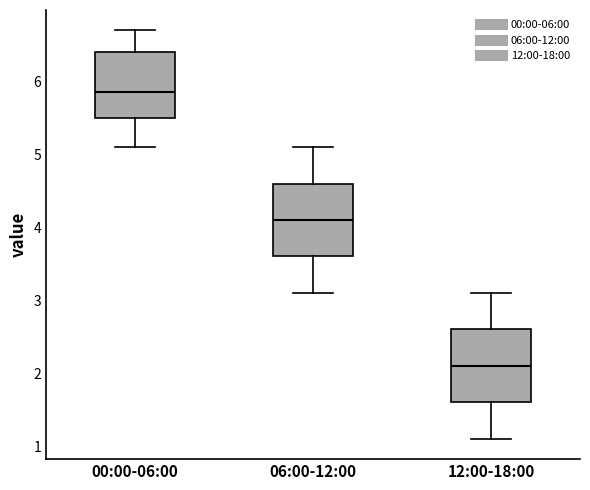

Reading left to right, read every box against the y-axis: the position of its median line, the range the box covers, and the ends of its whiskers. The values are not printed on the chart, so give them approximately, as read against the axis.

00:00-06:00: median 5.9, box 5.5 to 6.4, whiskers 5.1 to 6.7
06:00-12:00: median 4.1, box 3.6 to 4.6, whiskers 3.1 to 5.1
12:00-18:00: median 2.1, box 1.6 to 2.6, whiskers 1.1 to 3.1